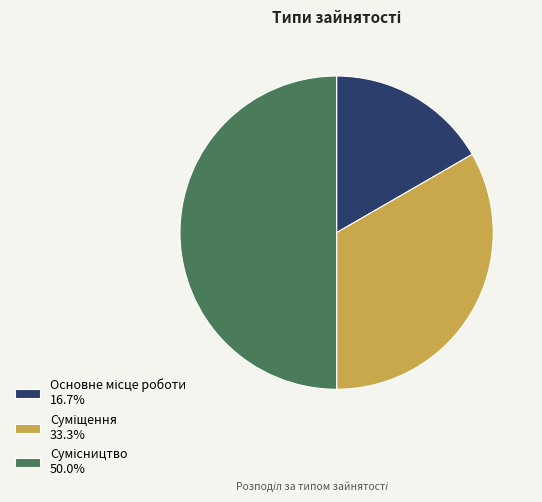

How many slices are in this pie chart?

3